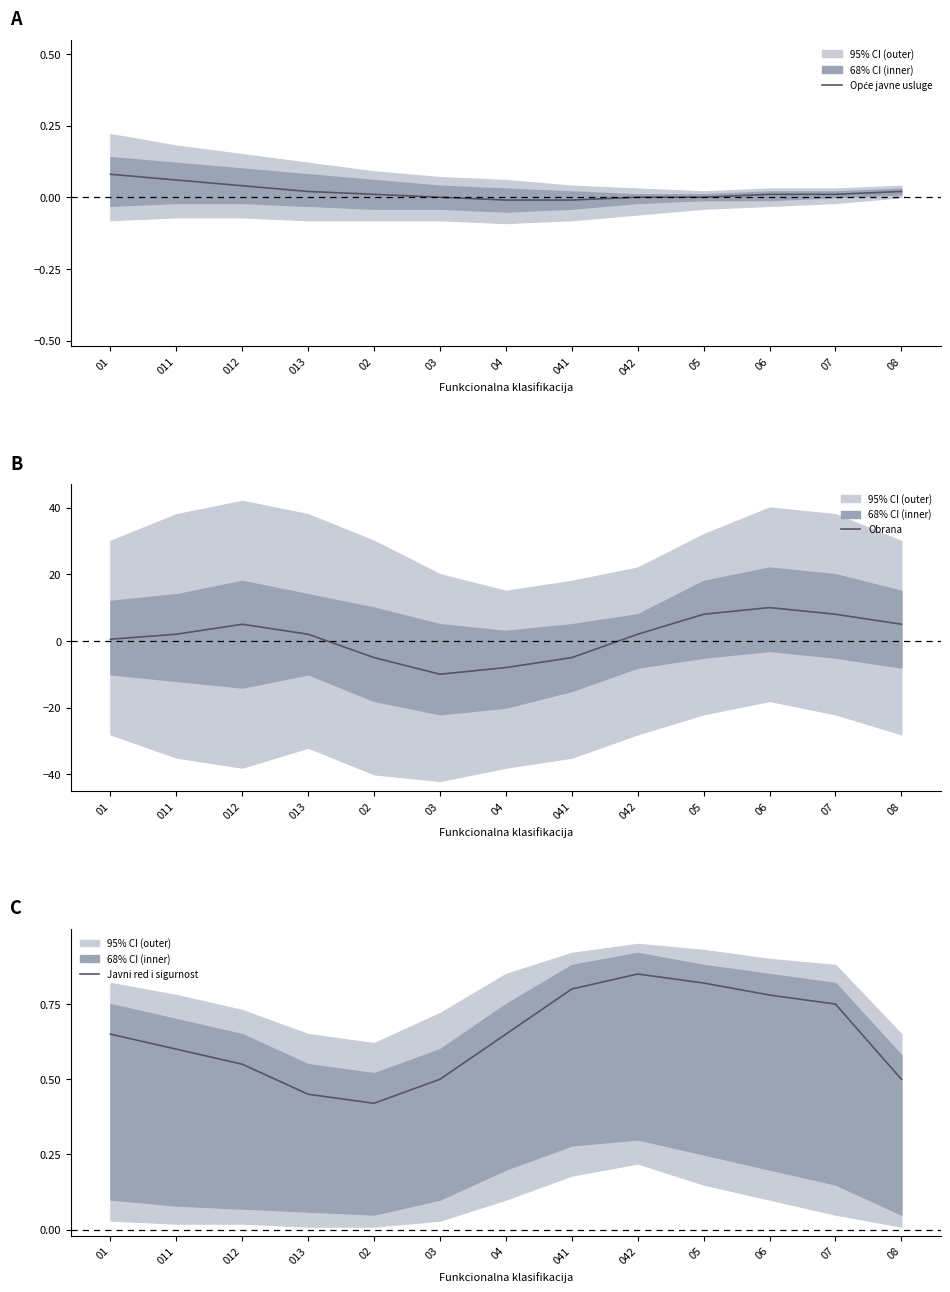

What is the average value of the Obrana series?

1.1